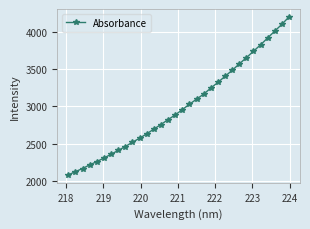

How many lines are shown in the chart?

1